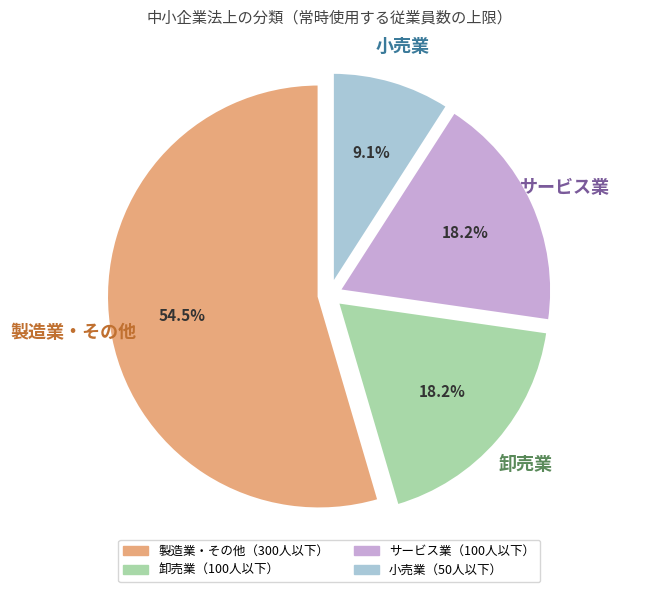

Between サービス業 and 製造業・その他, which is larger?

製造業・その他